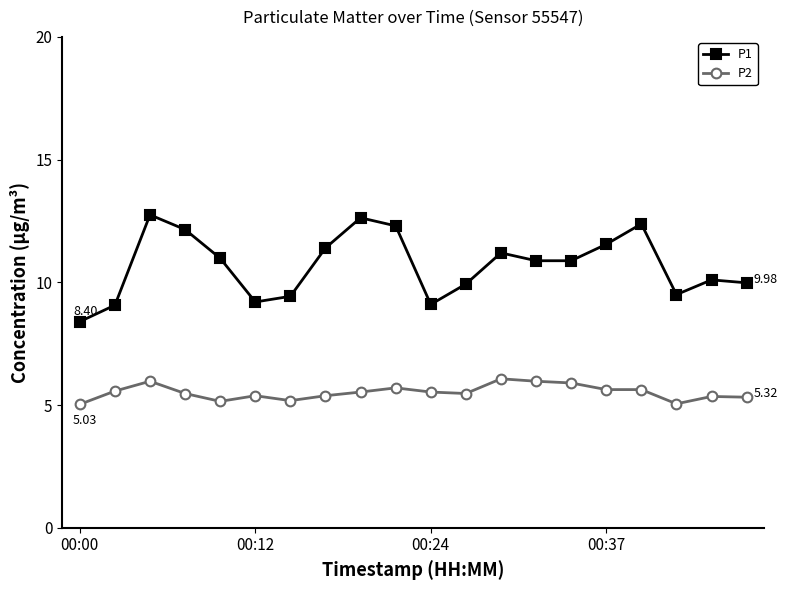

Which series has the largest total across all categories?

P1